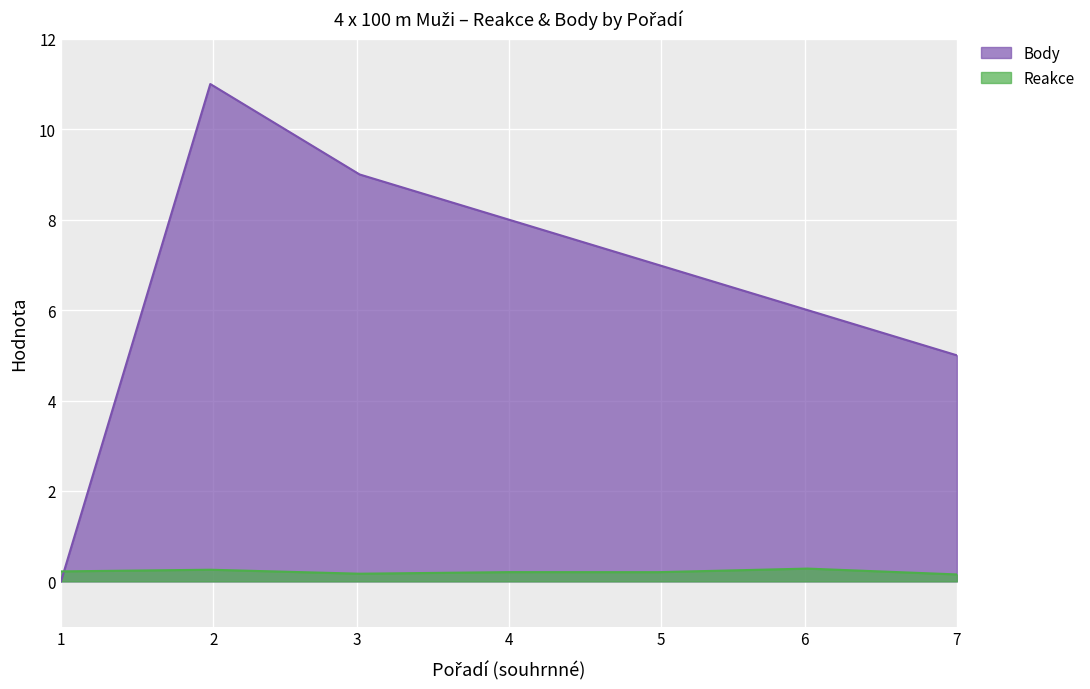

Which series has the largest total across all categories?

Body